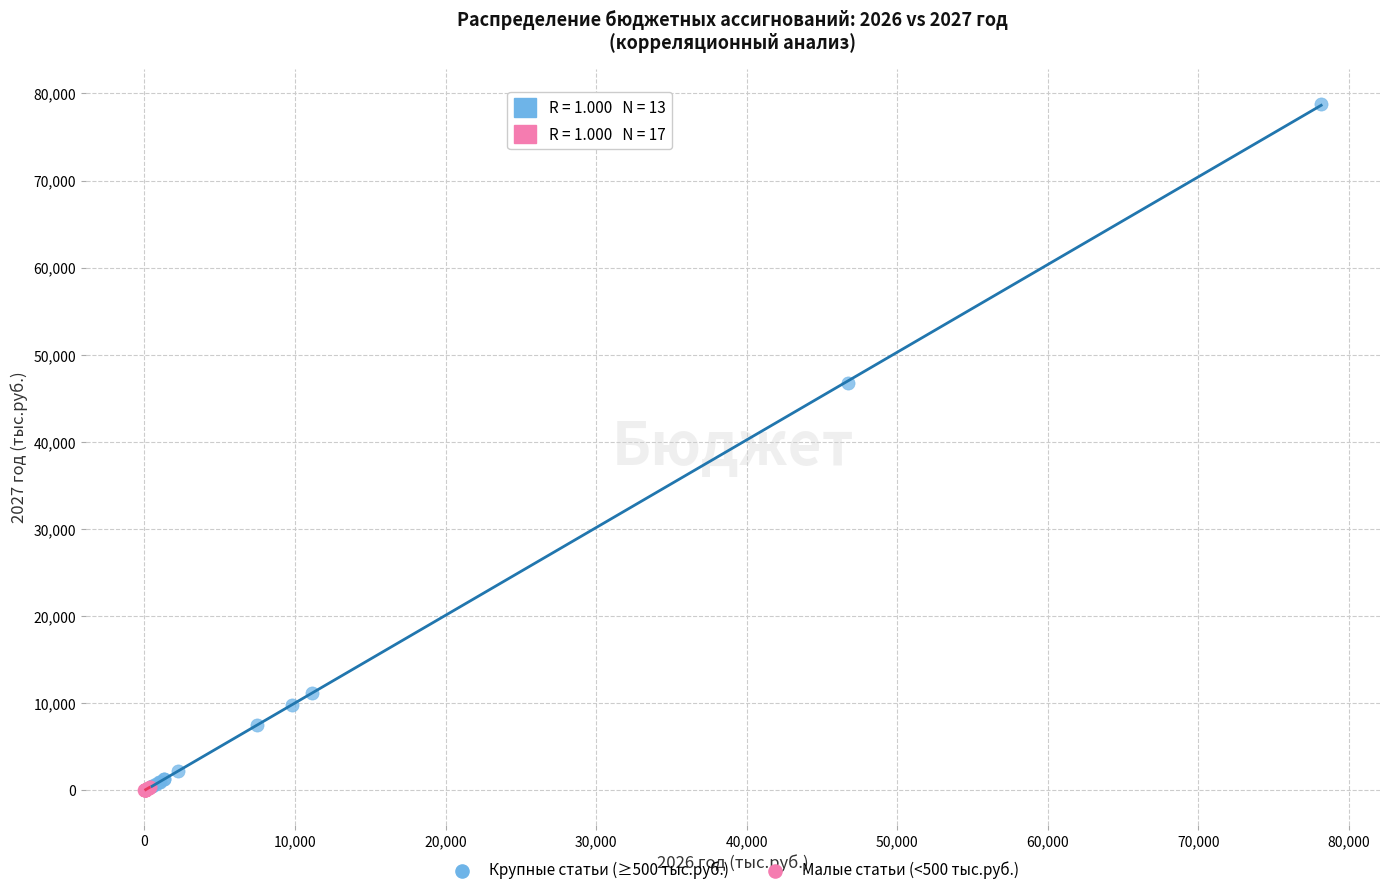

Which series reaches the maximum Y coordinate?

Крупные статьи (≥500 тыс.руб.)